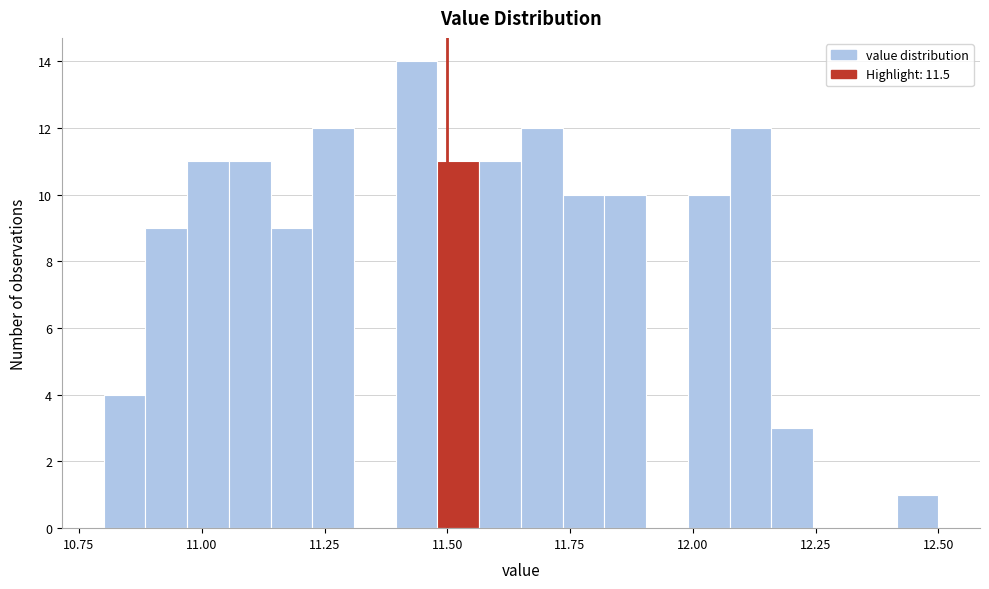

Around what value on the x-axis is the tallest bar? Give the approximate position of its centre, as read against the axis.

11.45